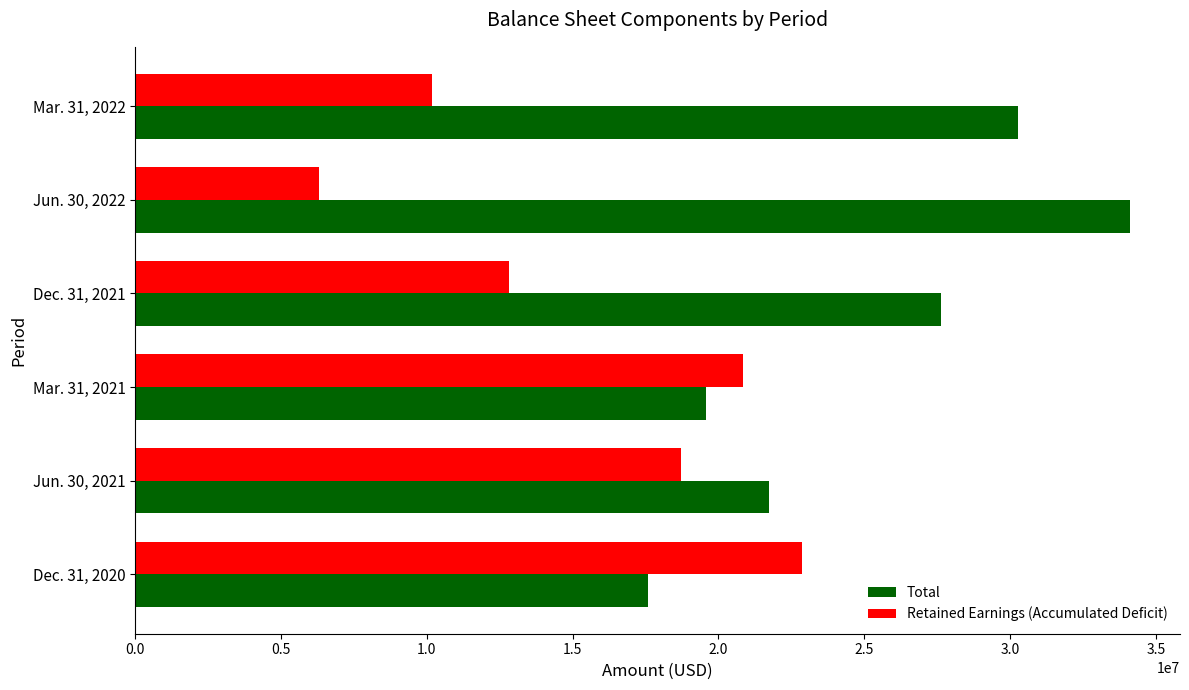

How many data points in Retained Earnings (Accumulated Deficit) are less than 18702420?

3